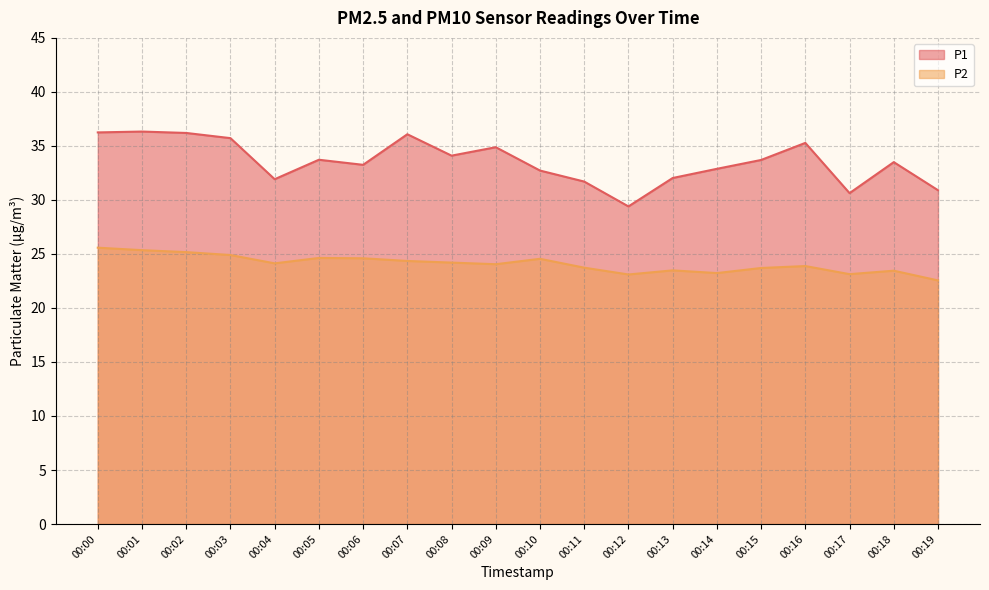

What is the sum of the P1 values at 00:15 and 00:11?

65.4